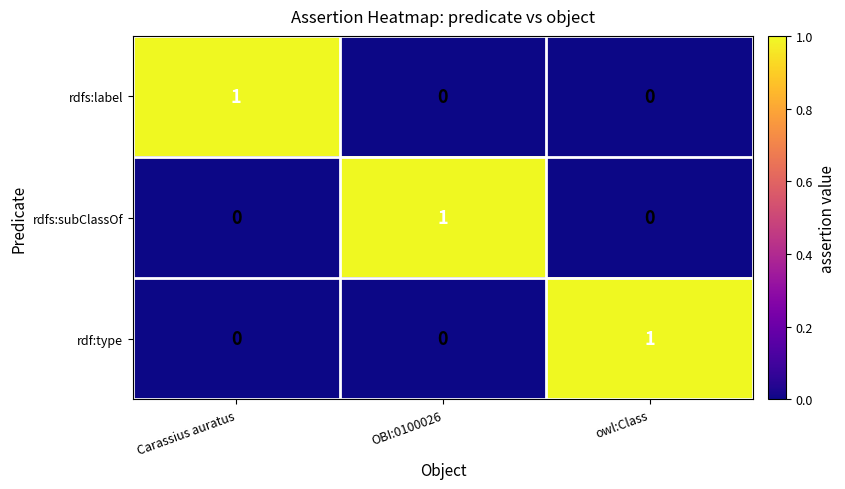

True or false: rdfs:subClassOf has a value of 0 at OBI:0100026.

False